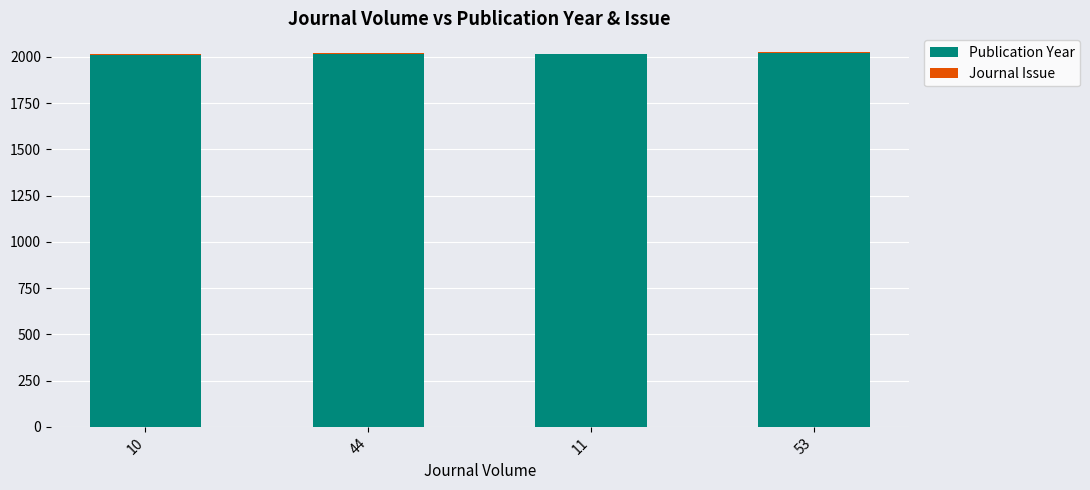

What is the maximum value for Publication Year?

2022